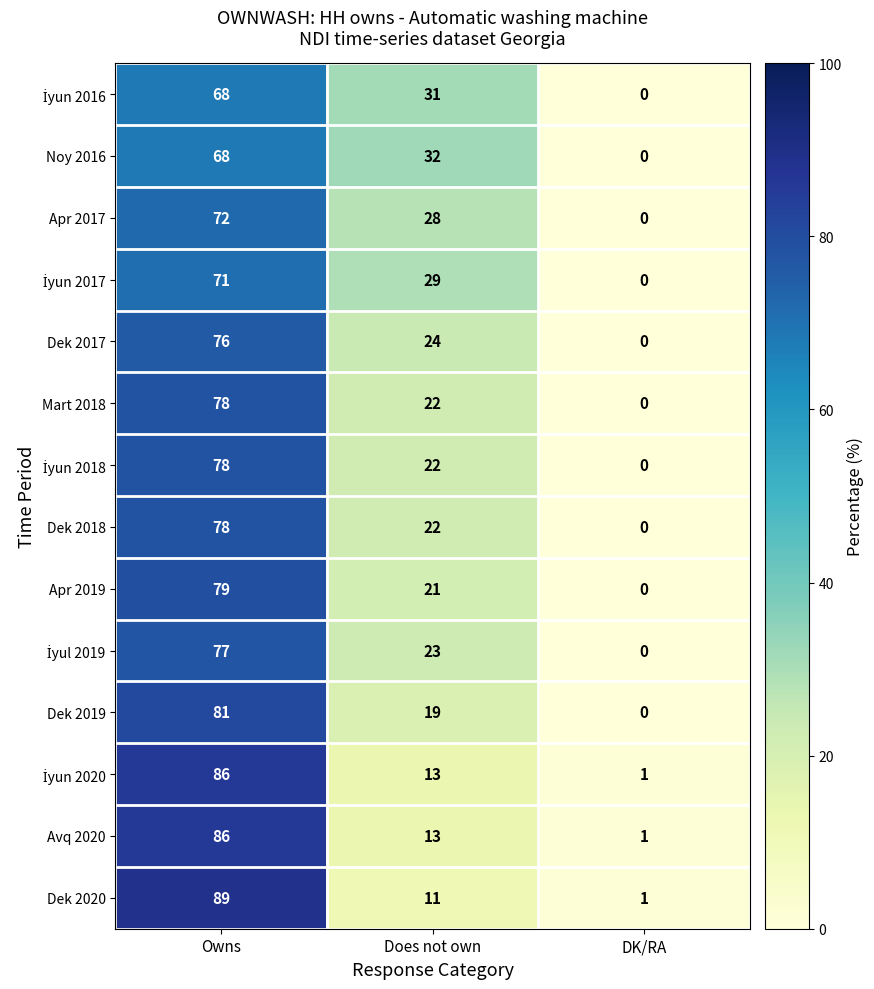

What is the difference between the maximum and minimum values in the Avq 2020 series?

85